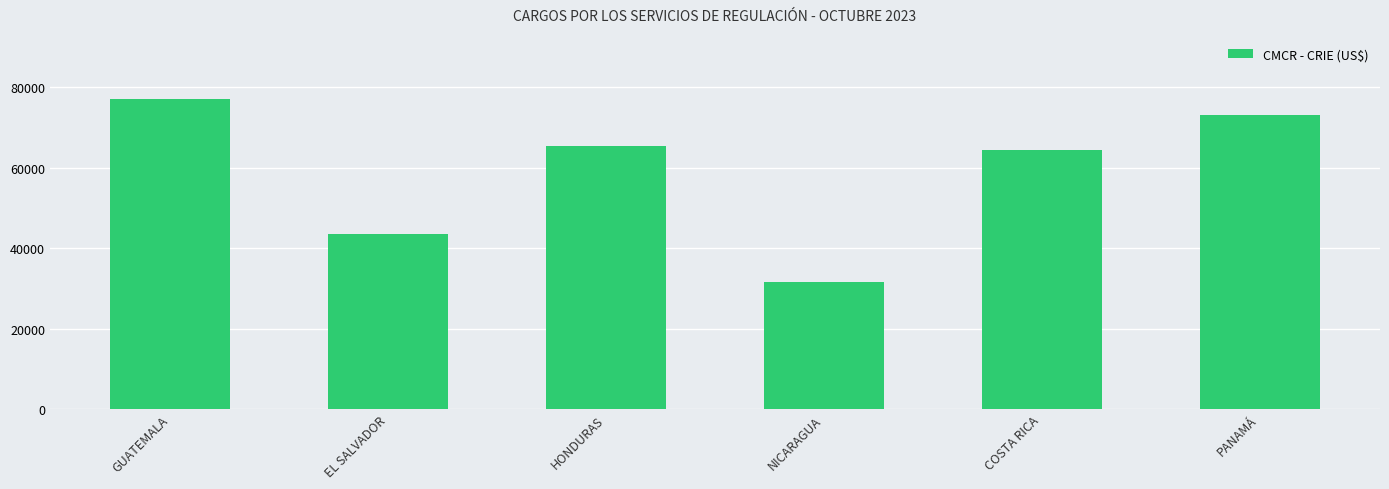

What is the label of the 1st bar from the right?

PANAMÁ